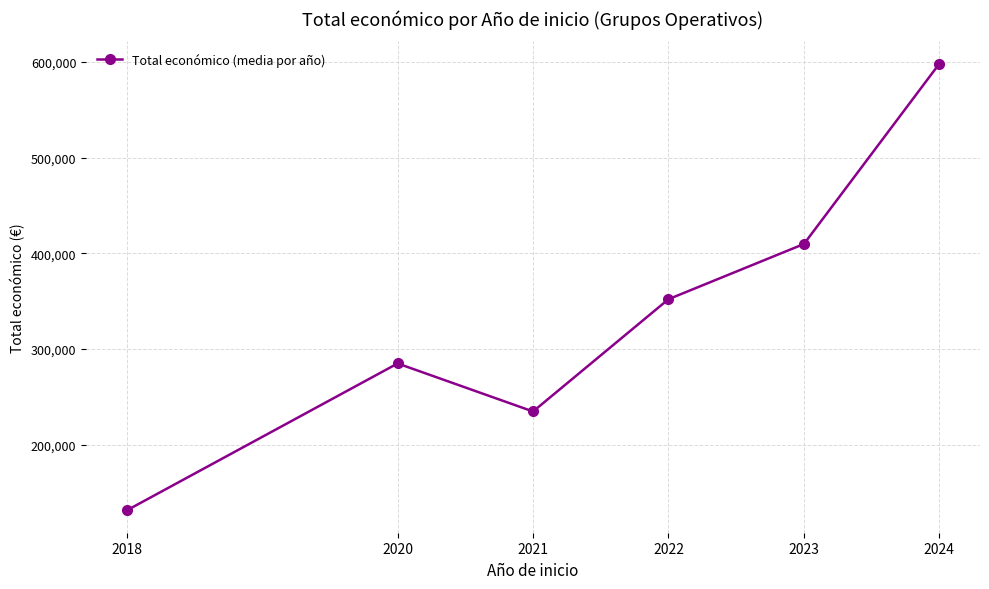

Reading left to right, extract all data points from this chart.

131175.8	284756.0	234555.0	351936.0	409632.8	598135.3